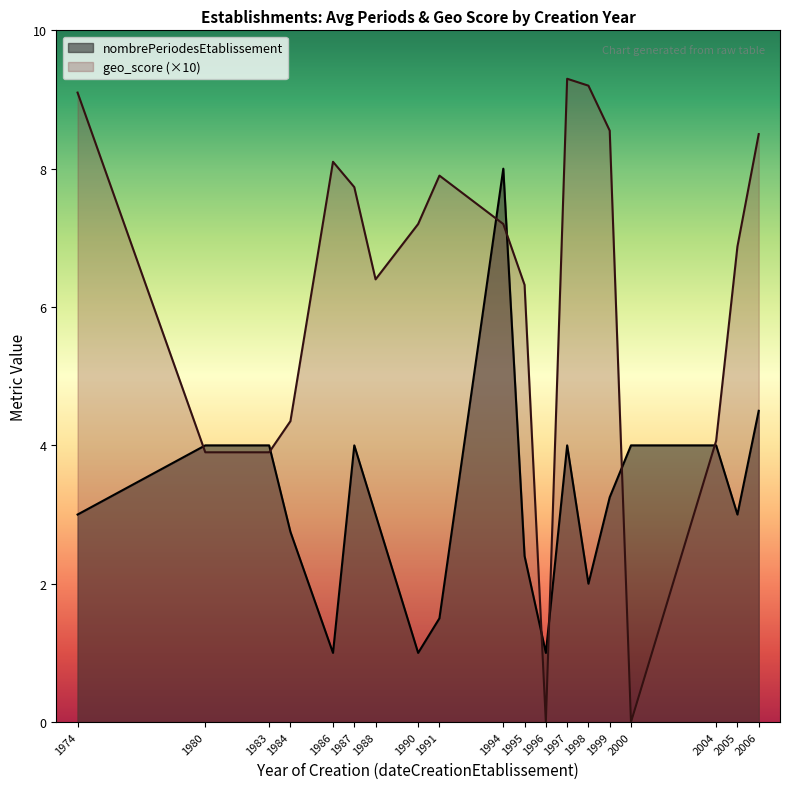

The geo_score (×10) series shows 12.8 at 2006. True or false?

False